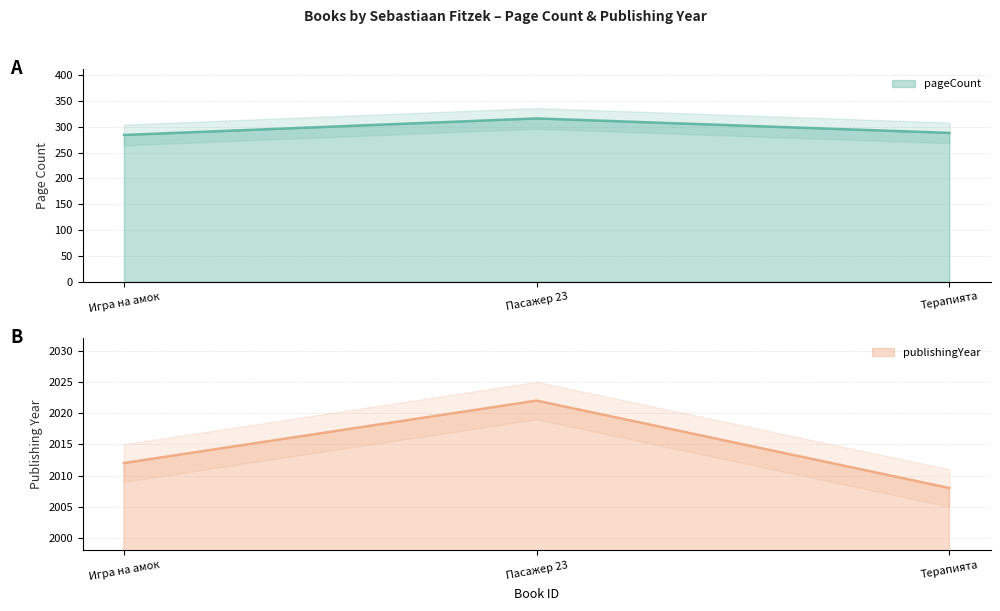

Reading left to right, what are all the values shown in this chart?

pageCount: 284	316	288
publishingYear: 2012	2022	2008